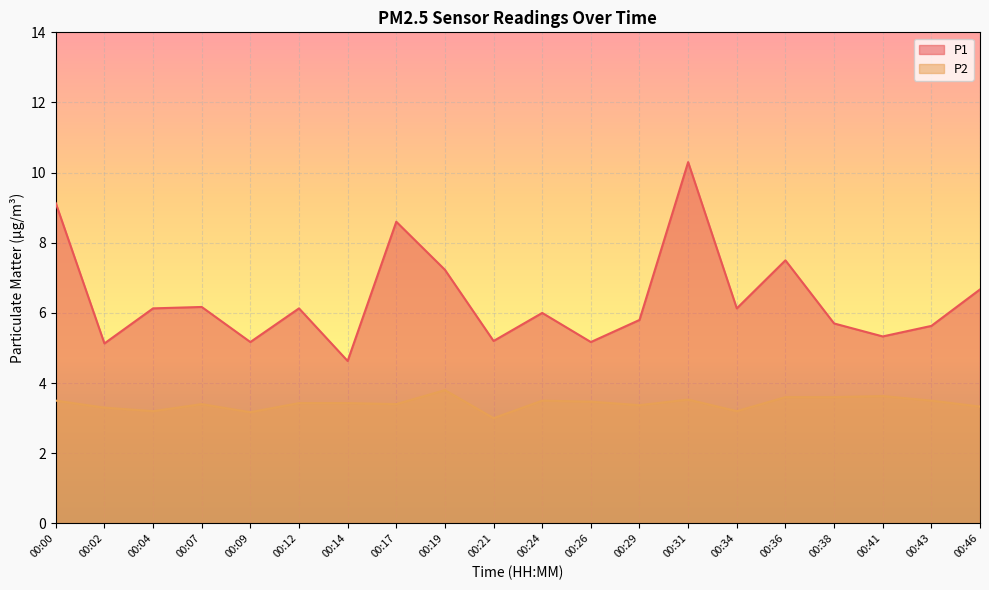

At which category is the sum across all series the highest?

00:31